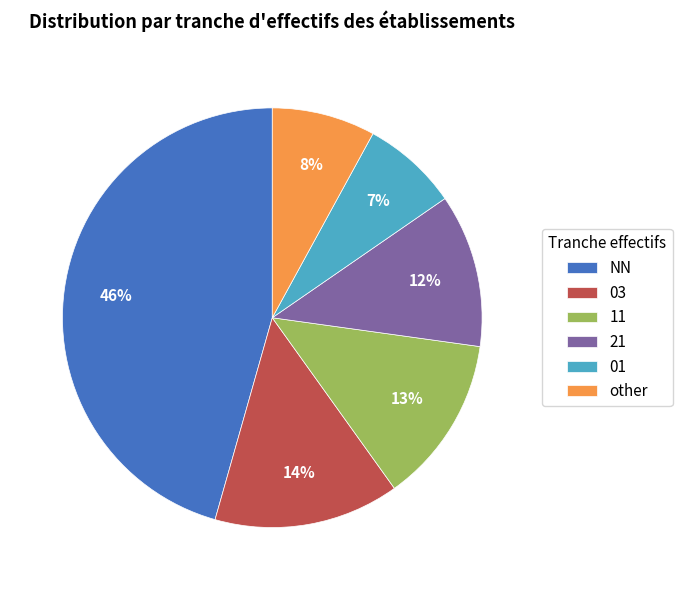

To the nearest percent, what portion does 01 represent?

7%